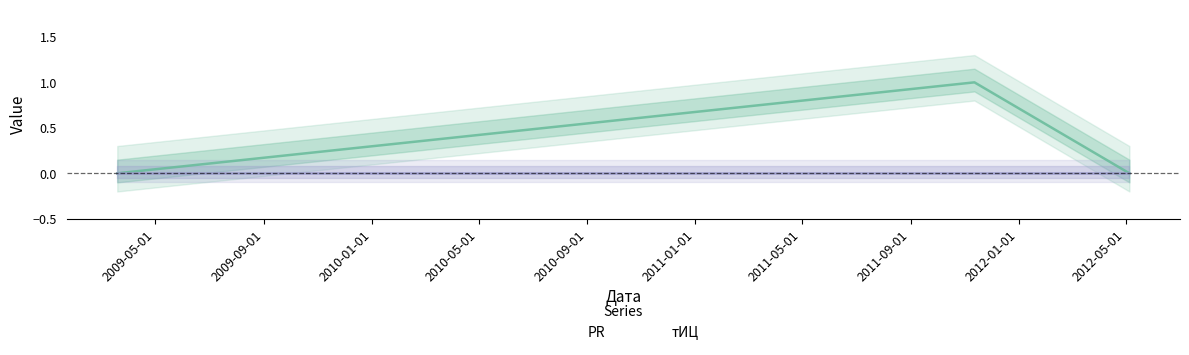

What is the sum of all values?

1